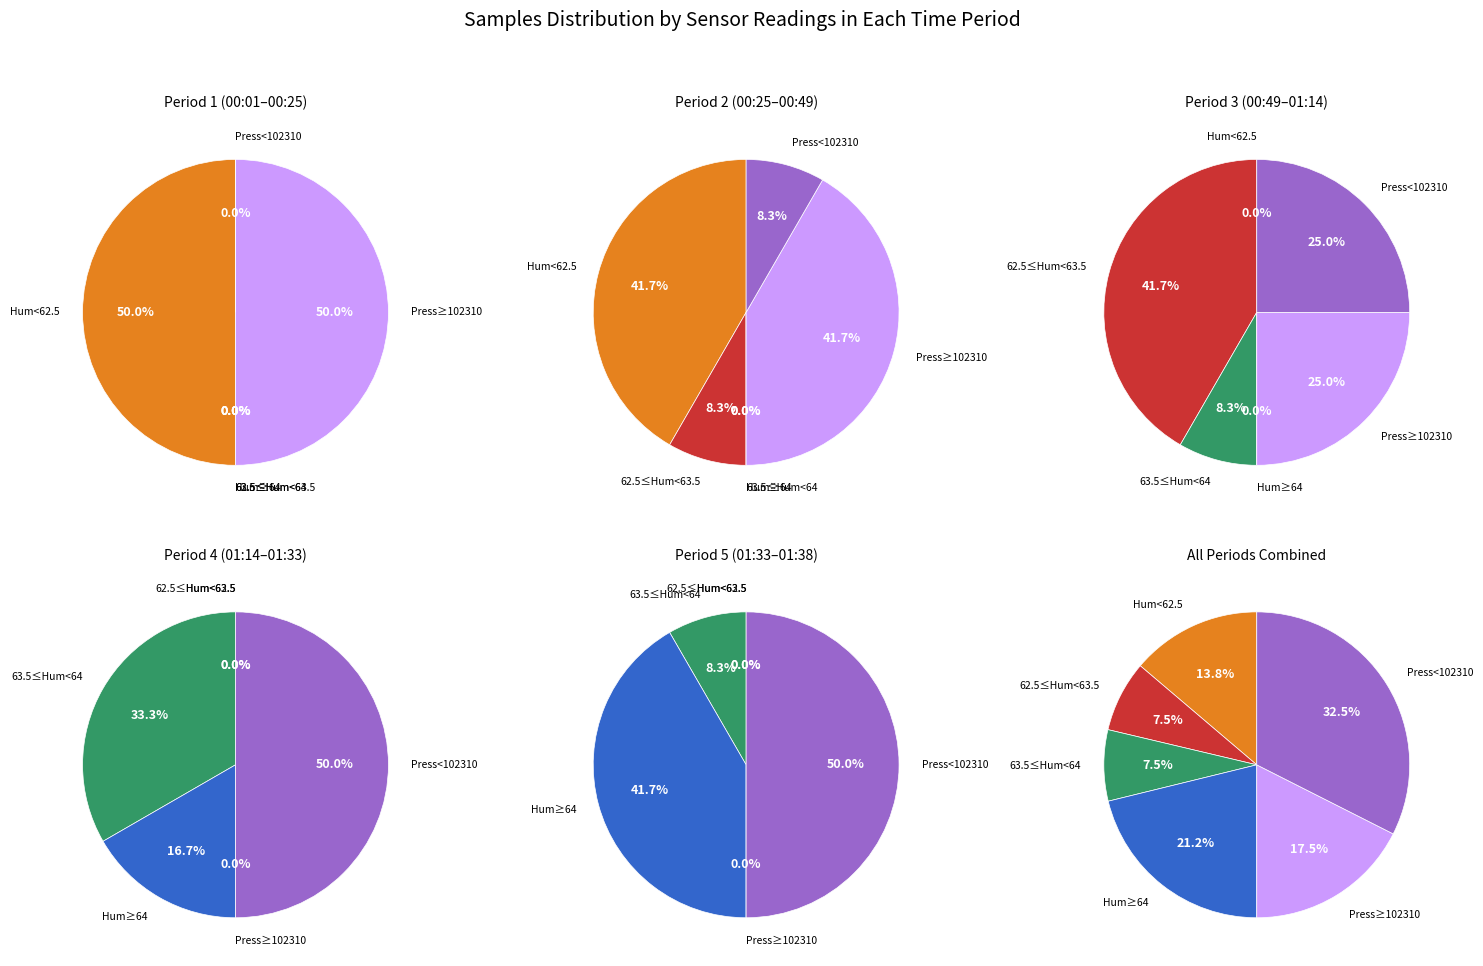

The 01:11 slice represents 13% of the pie. True or false?

False